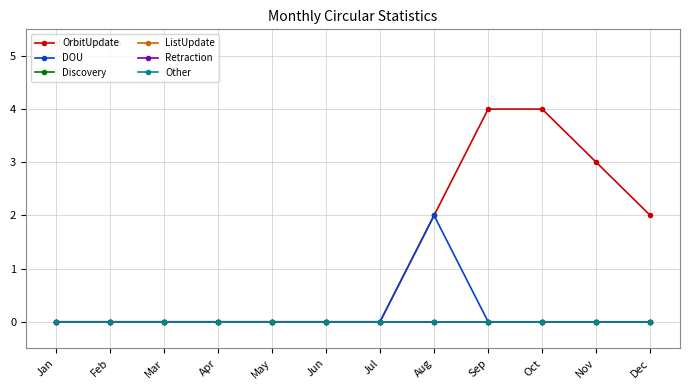

True or false: Retraction and Discovery cross at least once.

False